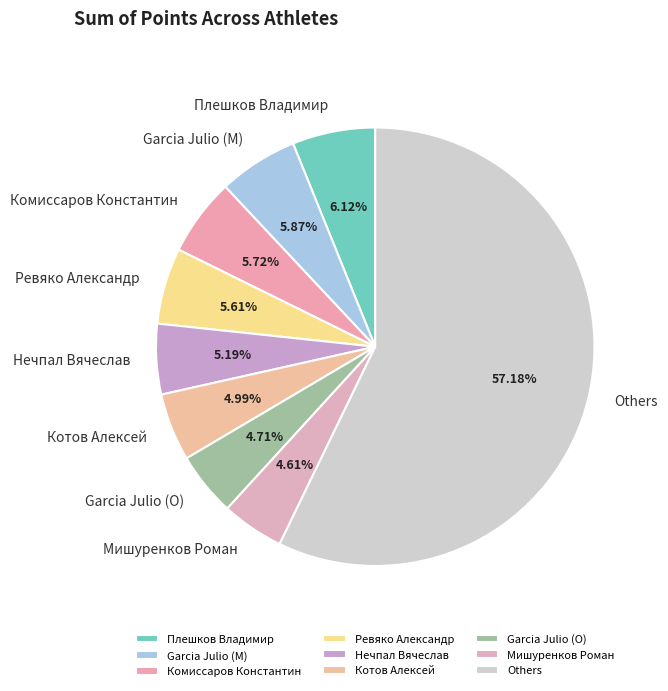

Is there any slice that represents more than half of the pie?

Yes